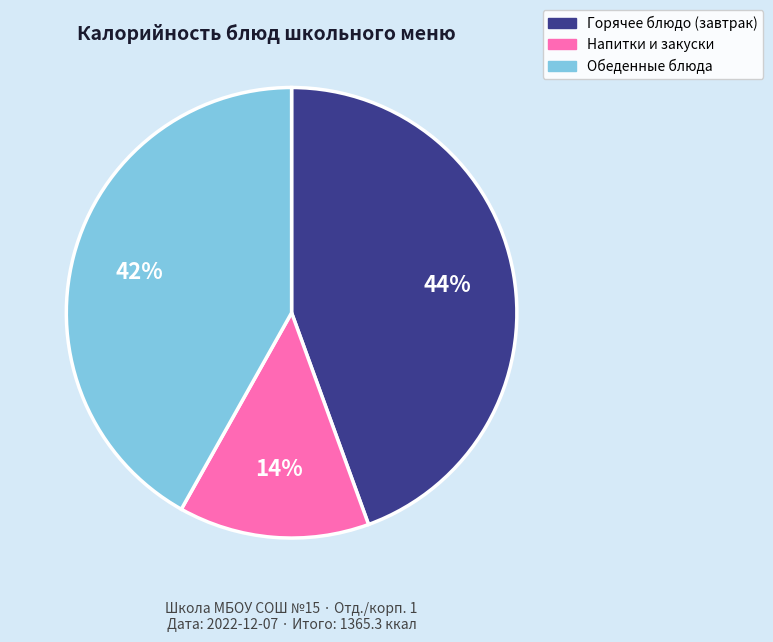

Does any single category account for the majority?

No